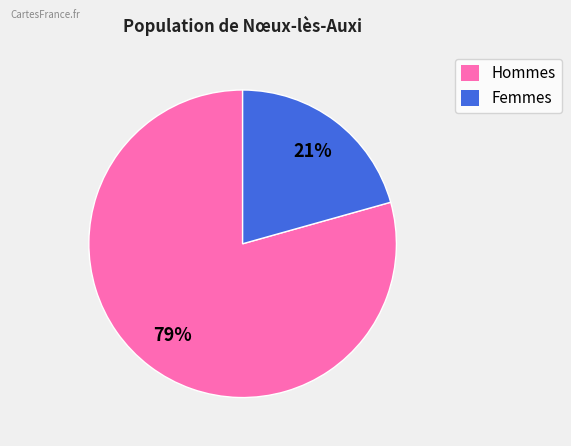

To the nearest percent, what is the average slice percentage?

50%